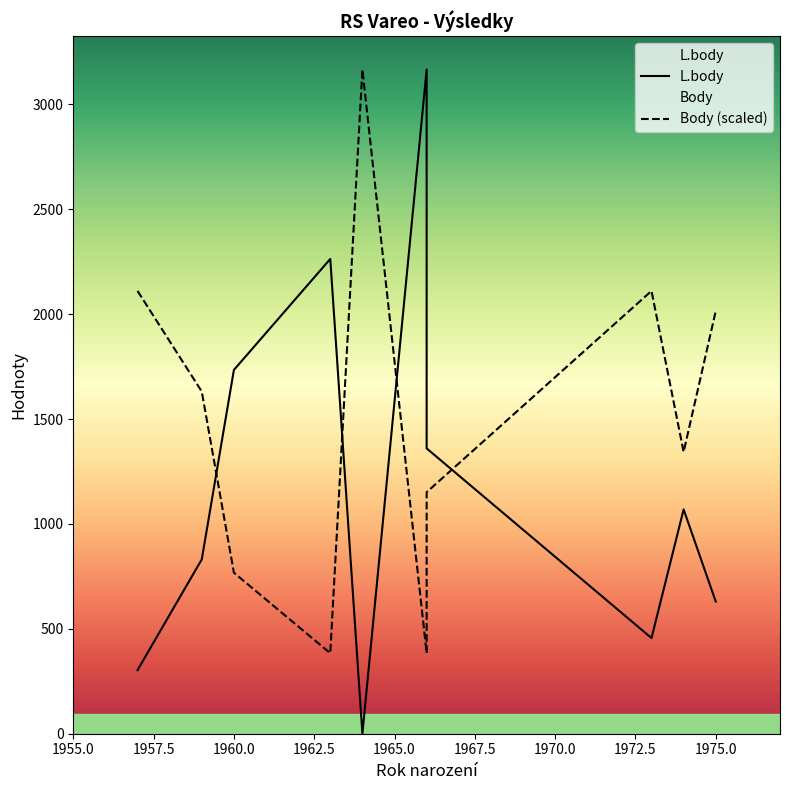

The L.body series shows 1214.2 at 1957.5. True or false?

False